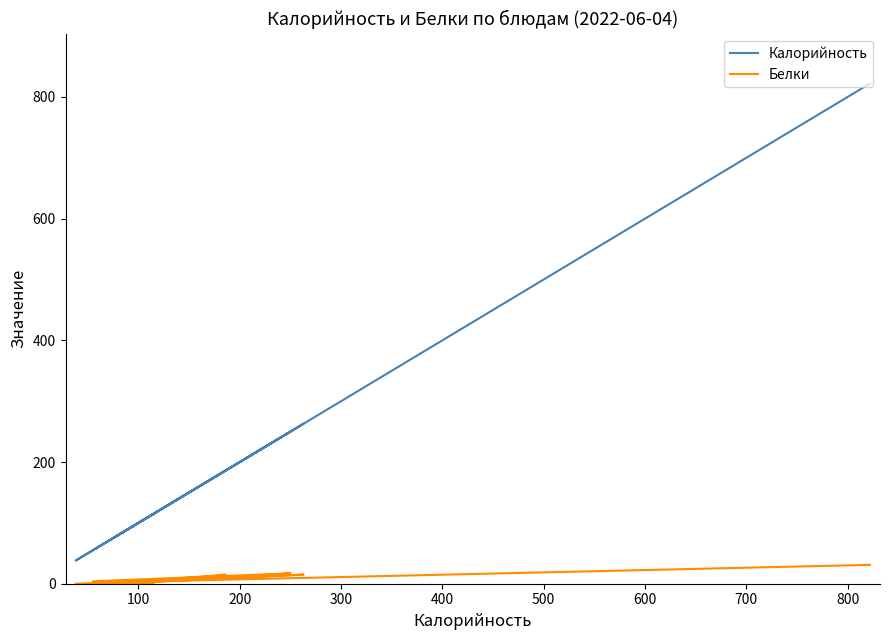

Is it true that Белки equals 15 at 200?

True